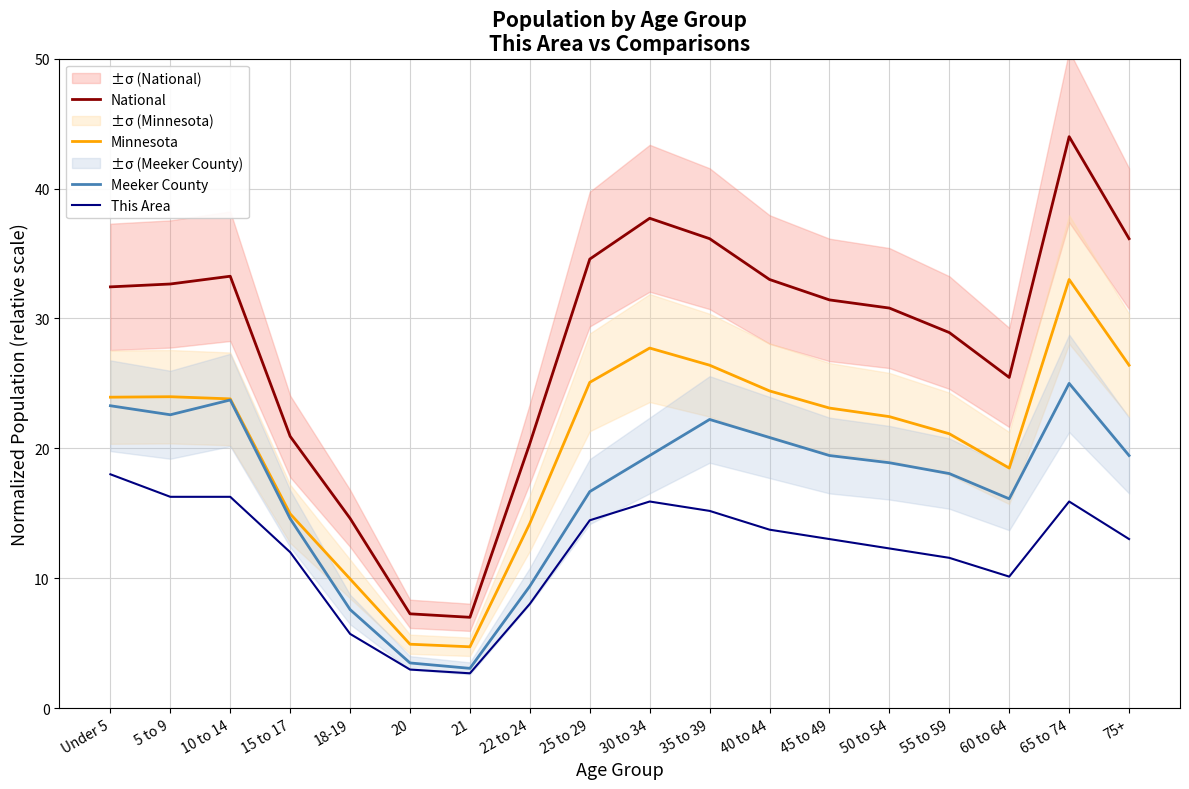

Does the chart display data point markers on the line(s)?

No